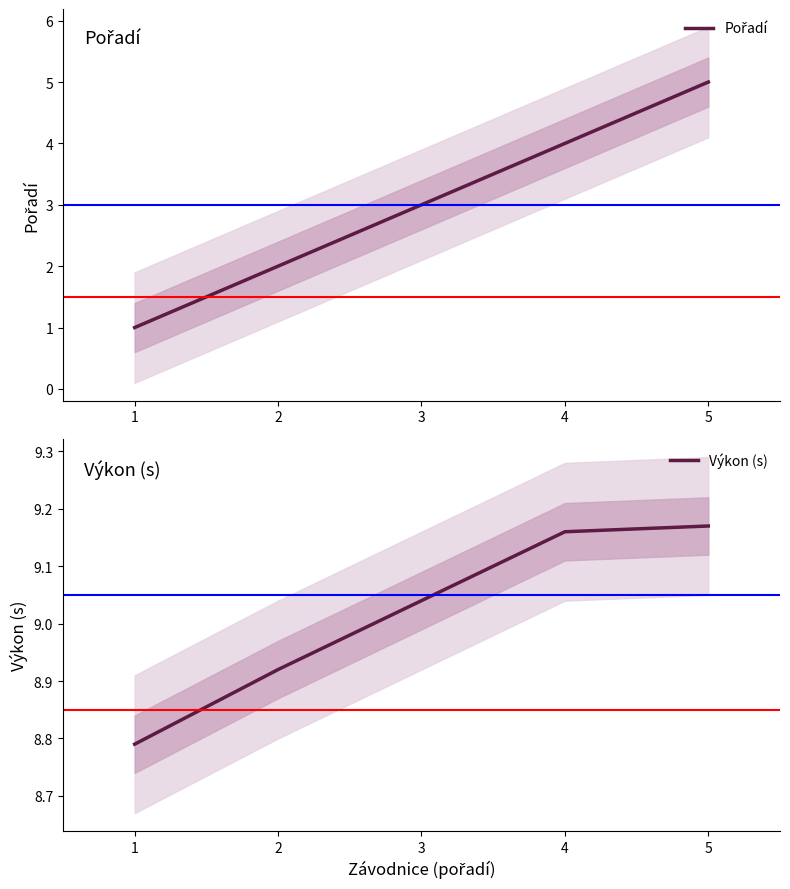

Which series changed the most between 1 and 2?

Pořadí